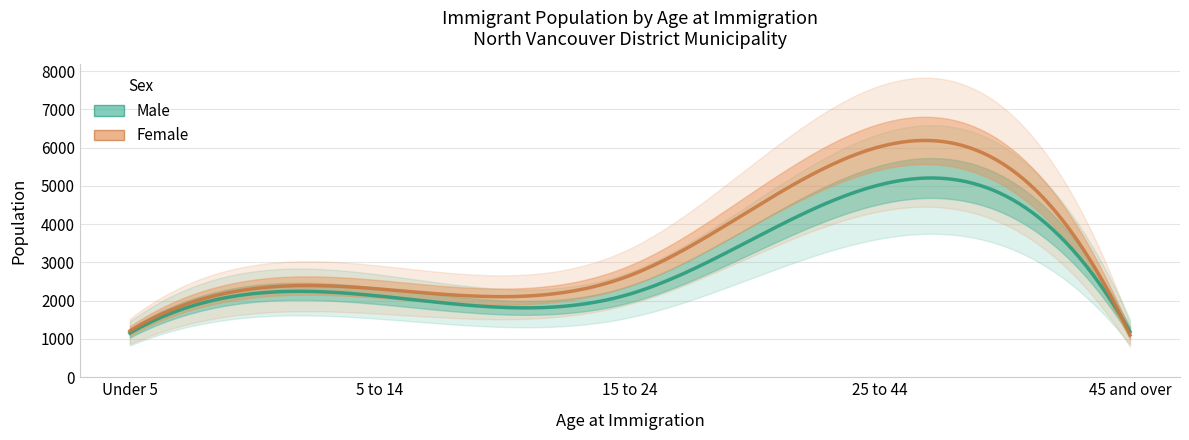

What is the difference between the highest and lowest values at Under 5?

55